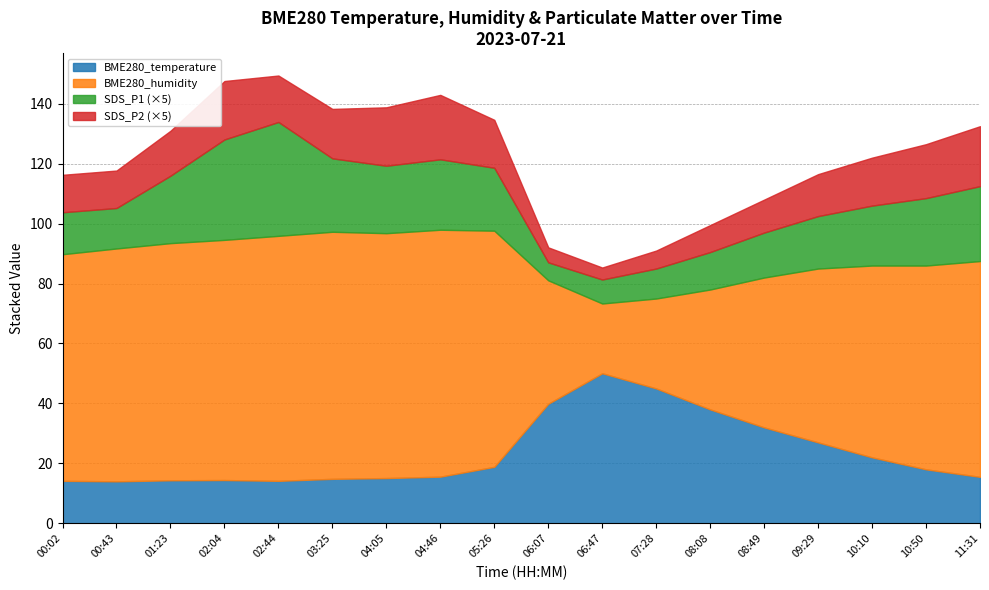

Which series has the widest spread of values?

BME280_humidity